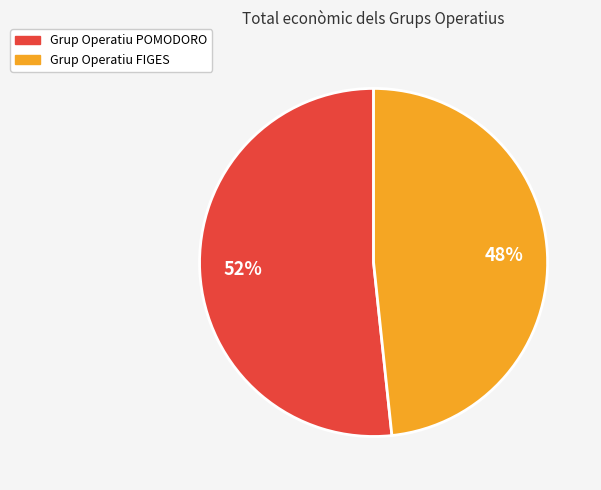

Do Grup Operatiu POMODORO and Grup Operatiu FIGES together represent more than half of the pie?

Yes